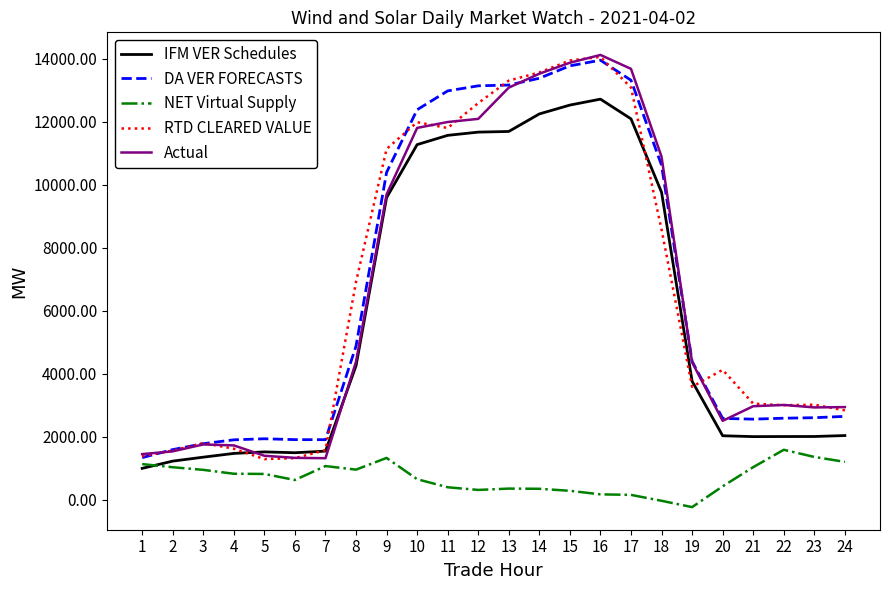

What is the difference between the IFM VER Schedules values at 19 and 1?

2766.6